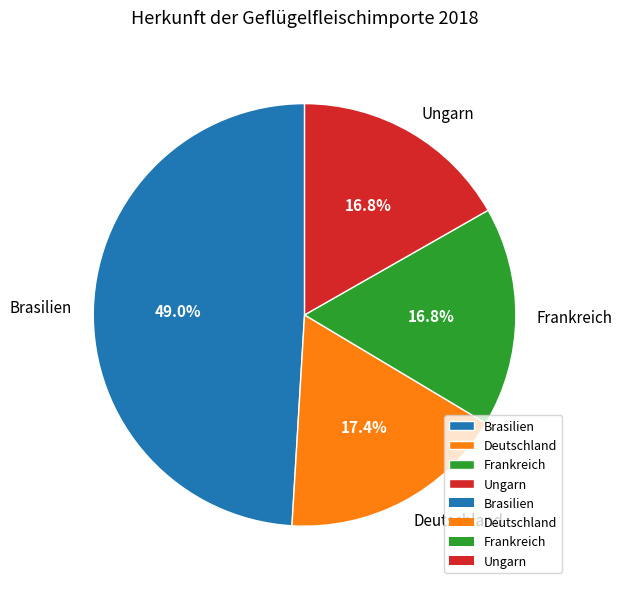

Which slice is the largest?

Brasilien